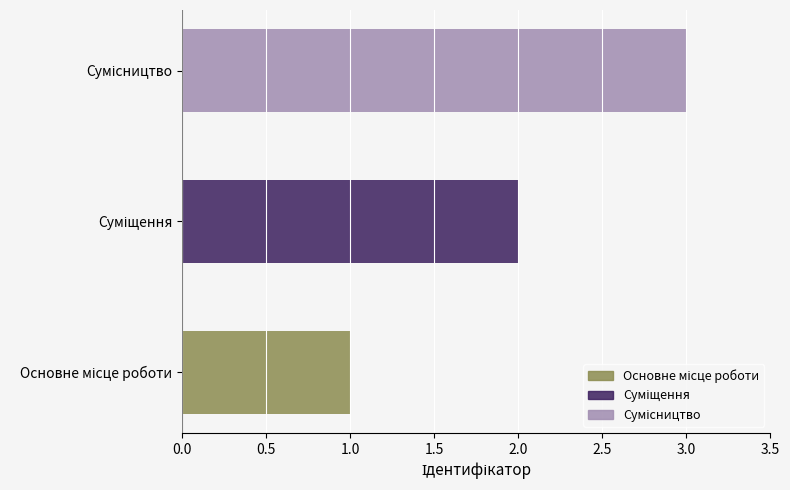

The value at Суміщення is 2. True or false?

True